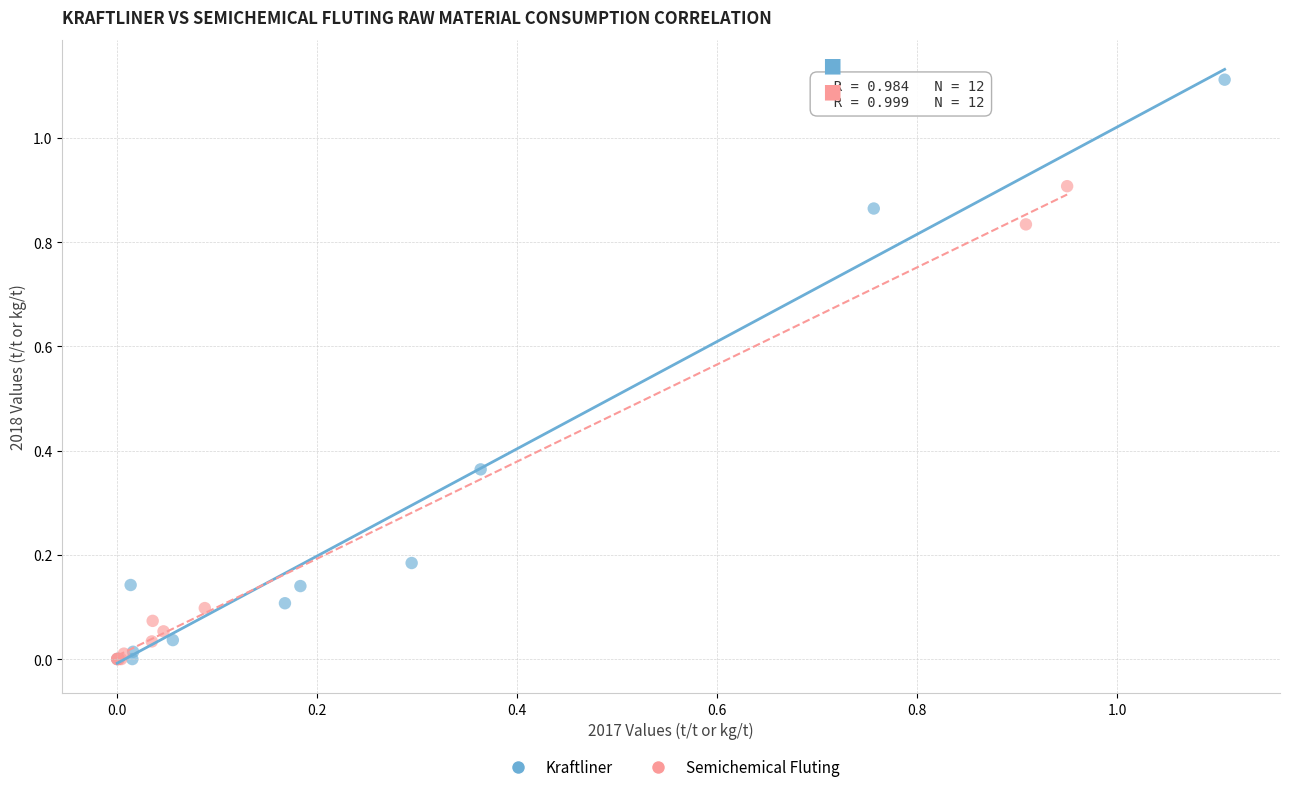

Which series has the largest Y range (max minus min)?

Kraftliner